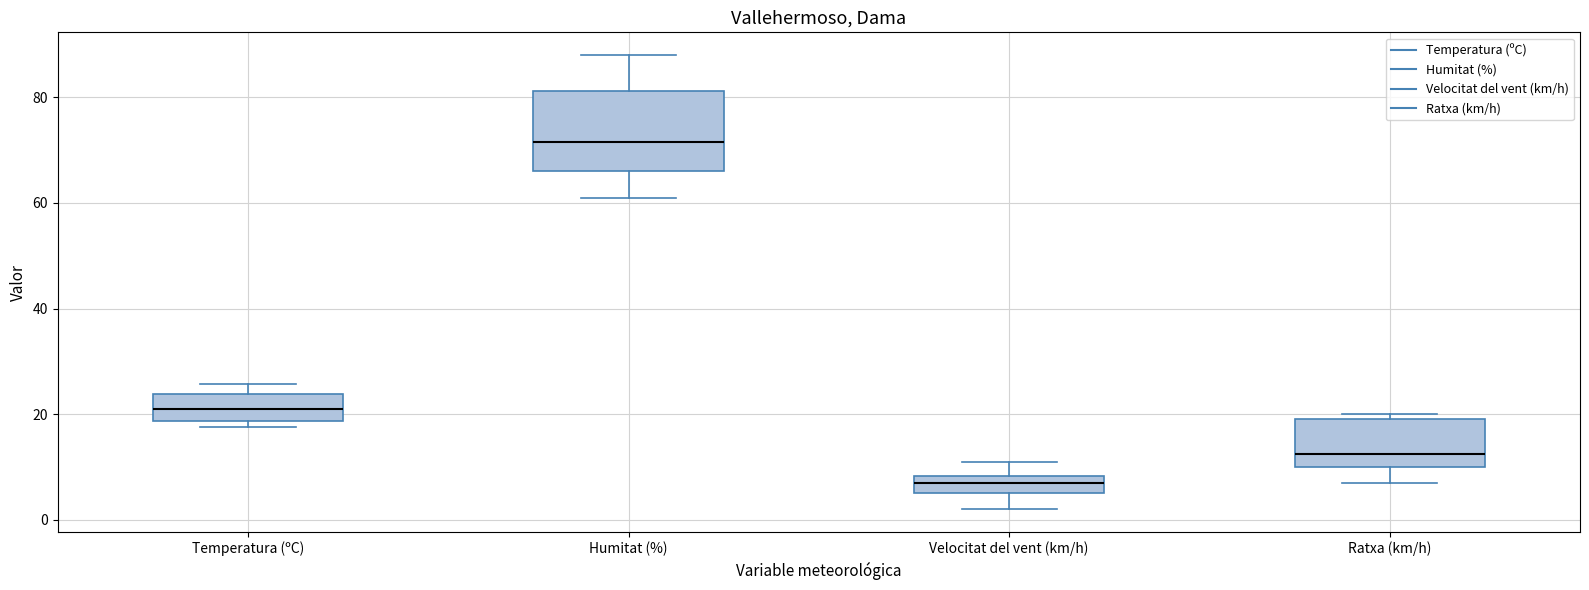

Which box's median line is the lowest?

Velocitat del vent (km/h)